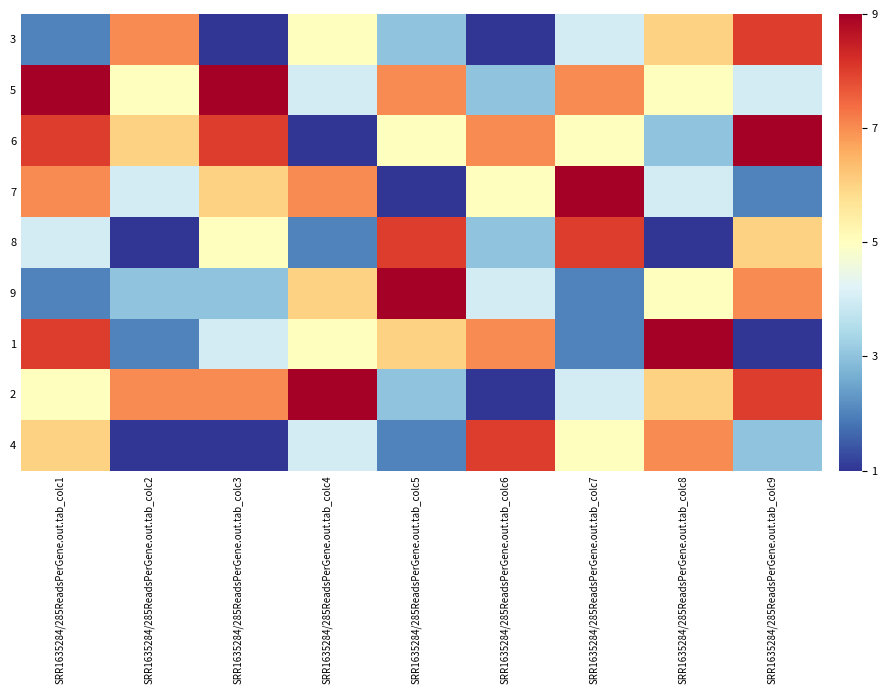

What is the smallest value displayed?

1